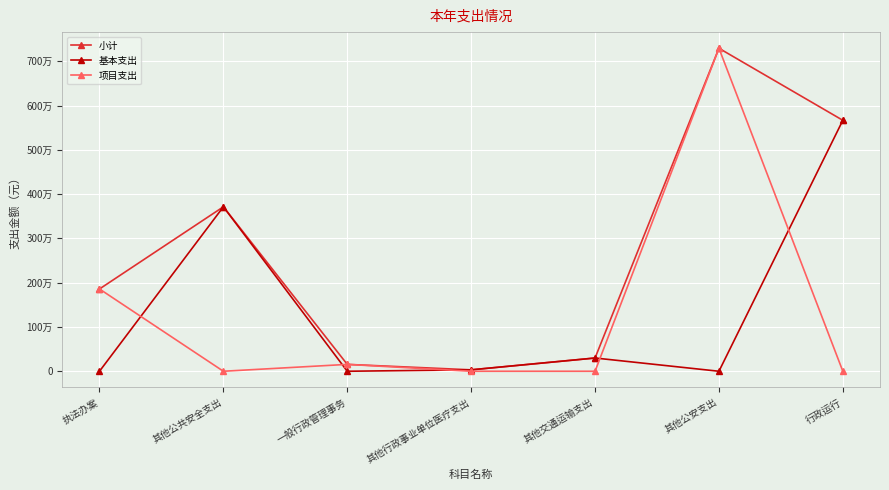

What are all the series names shown in the legend?

小计, 基本支出, 项目支出